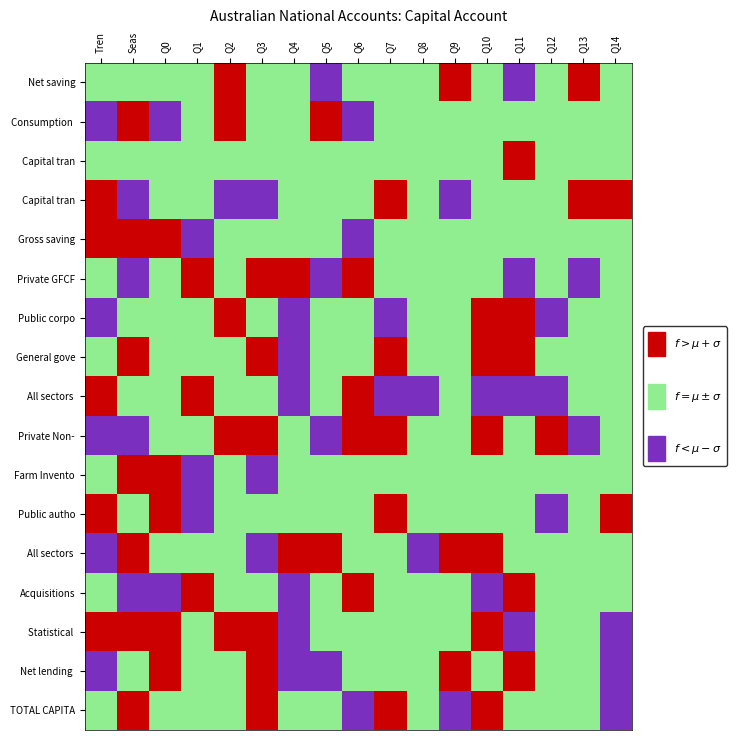

Between Q11 and Seas, which is larger?

Seas